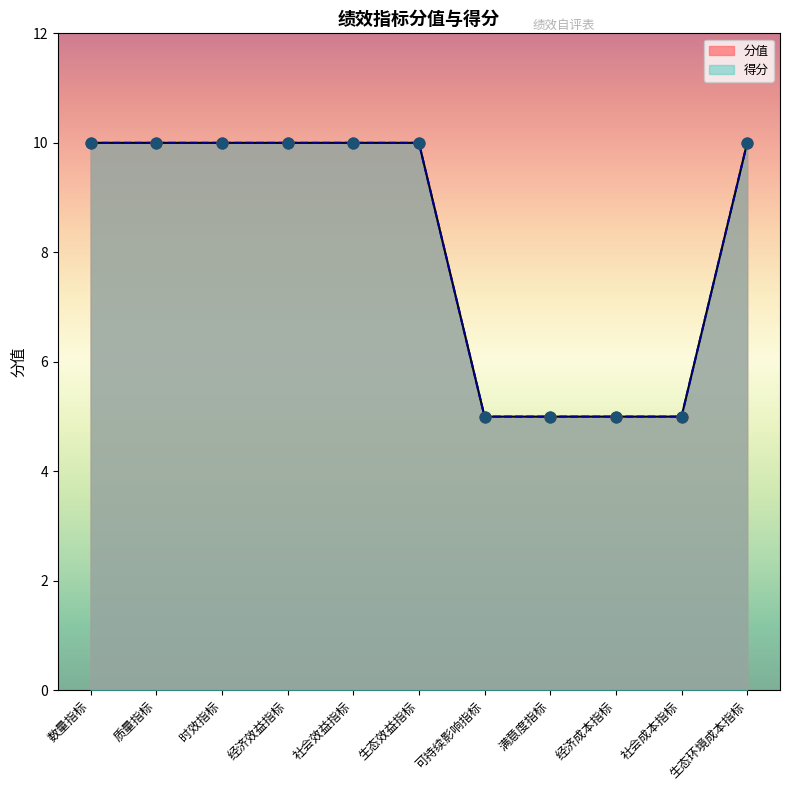

What is the total value across all series at 经济效益指标?

20